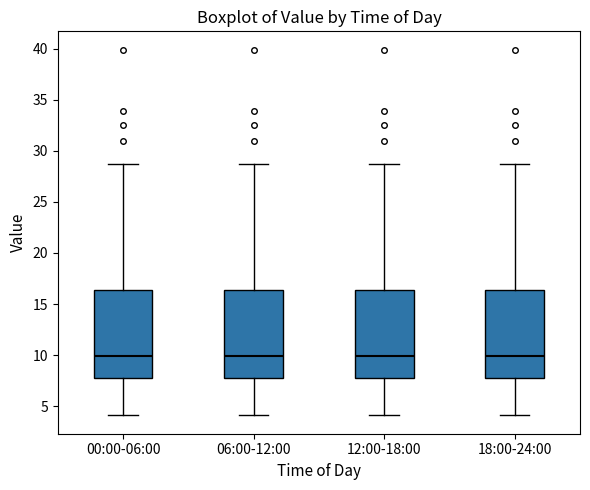

Where does the lower whisker of the box for 18:00-24:00 end on the y-axis? The values are not printed on the chart, so give them approximately, as read against the axis.

4.0